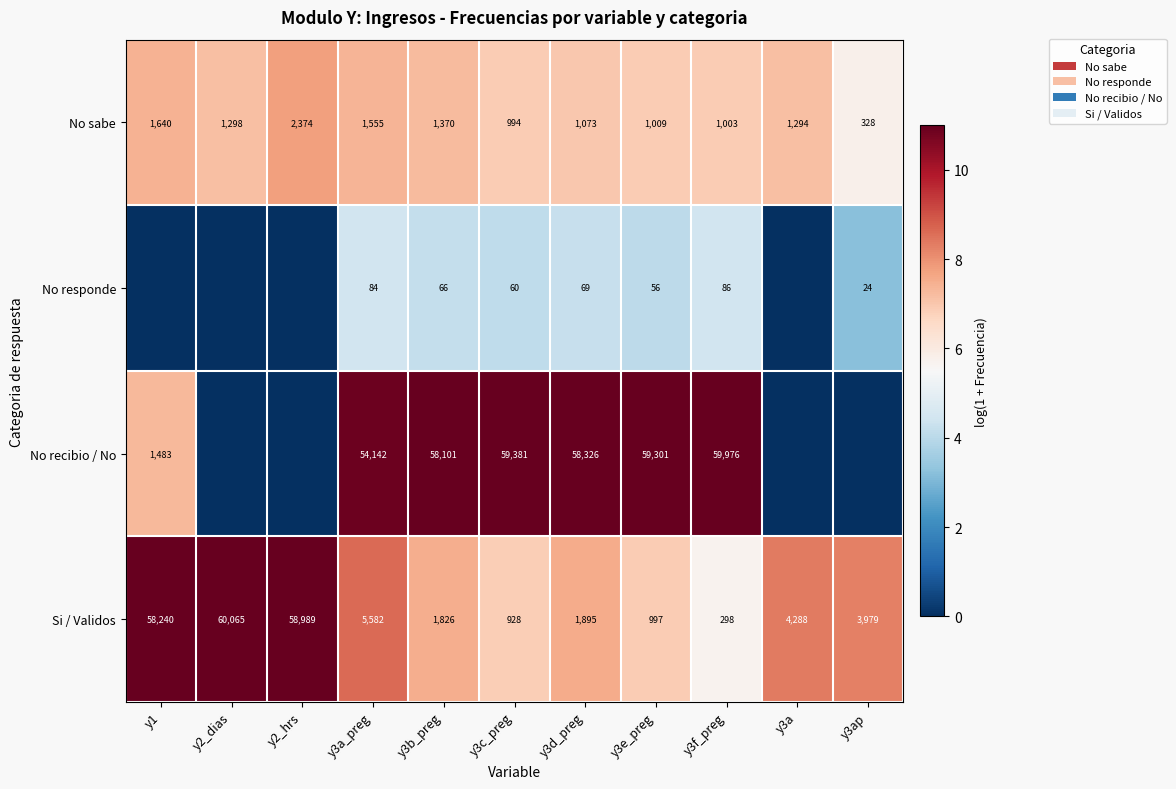

Is the value of No recibio / No at y3d_preg greater than the value of Si / Validos at y3a?

Yes